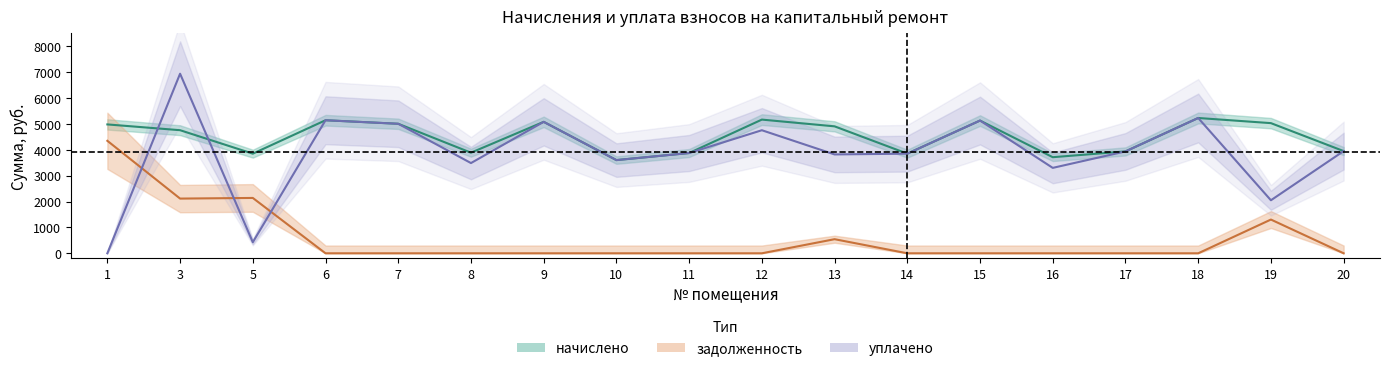

Does the chart have visible grid lines?

No